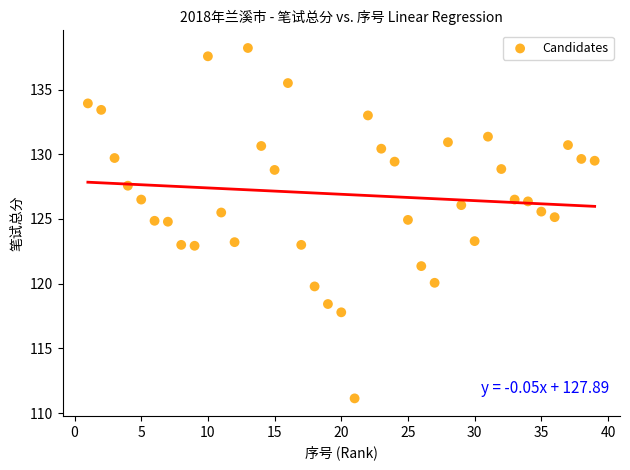

What is the range of Y values (max minus min)?

27.1